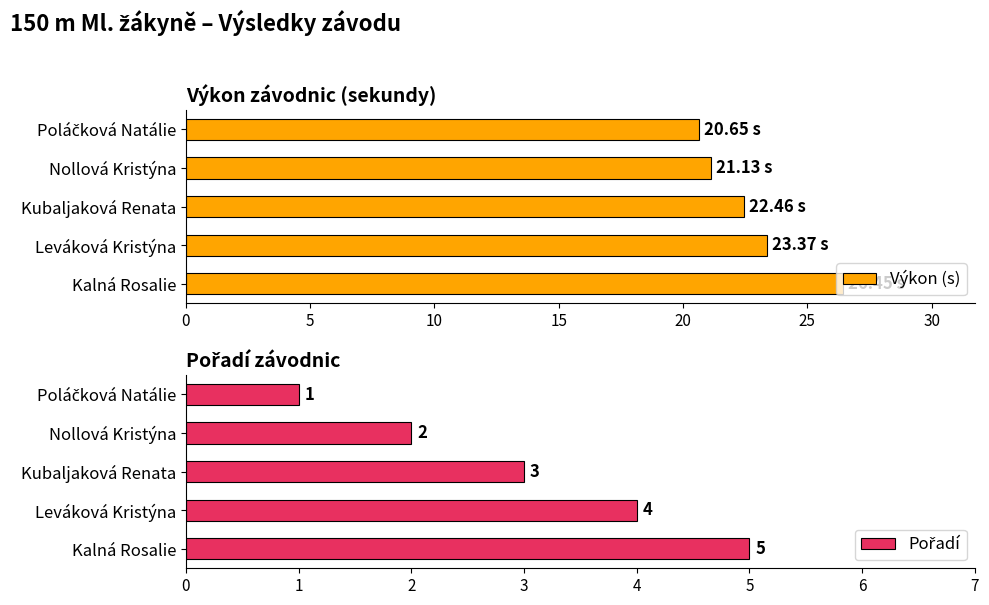

What is the average value of the Výkon (s) series?

22.8